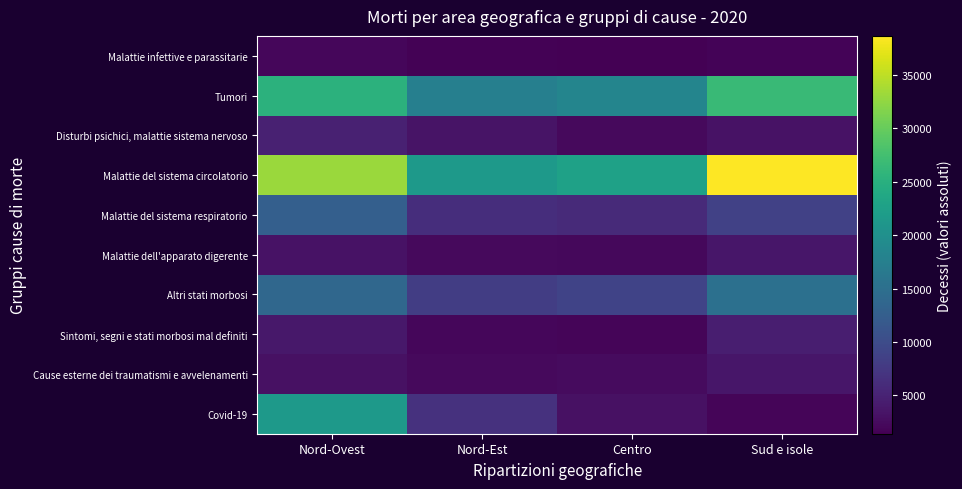

Which series has the largest total across all categories?

Malattie del sistema circolatorio